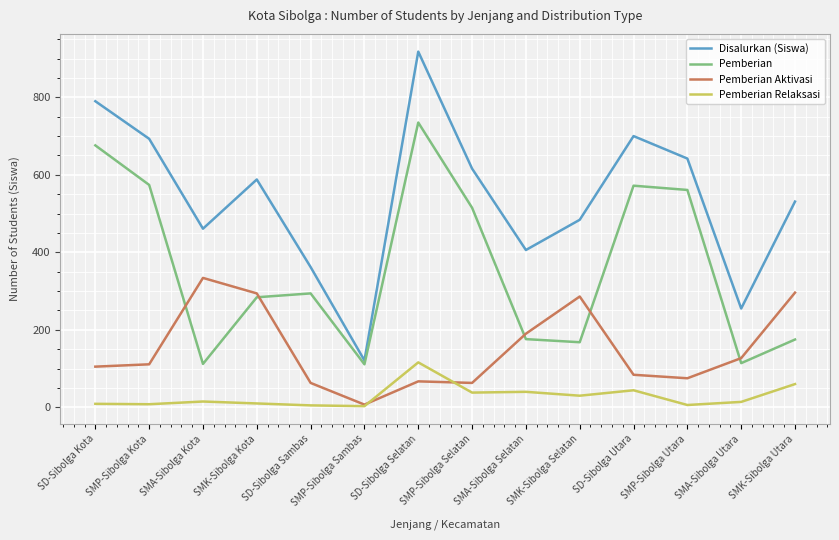

Is the value of Pemberian Aktivasi at SD-Sibolga Utara greater than the value of Disalurkan (Siswa) at SMK-Sibolga Kota?

No